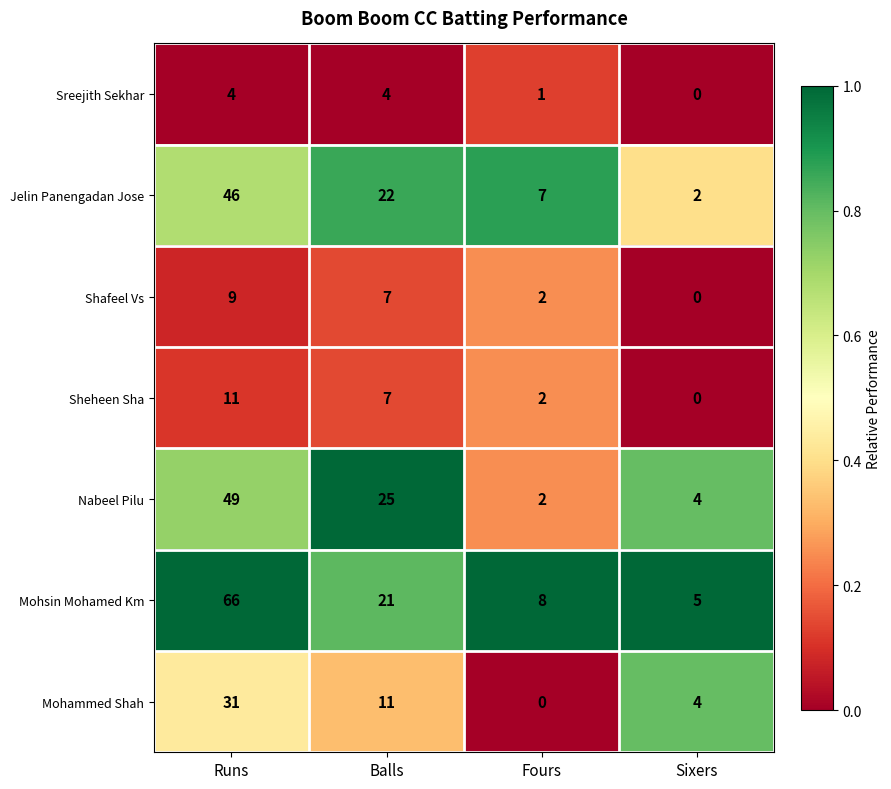

What value does the Sheheen Sha series have at Balls?

7